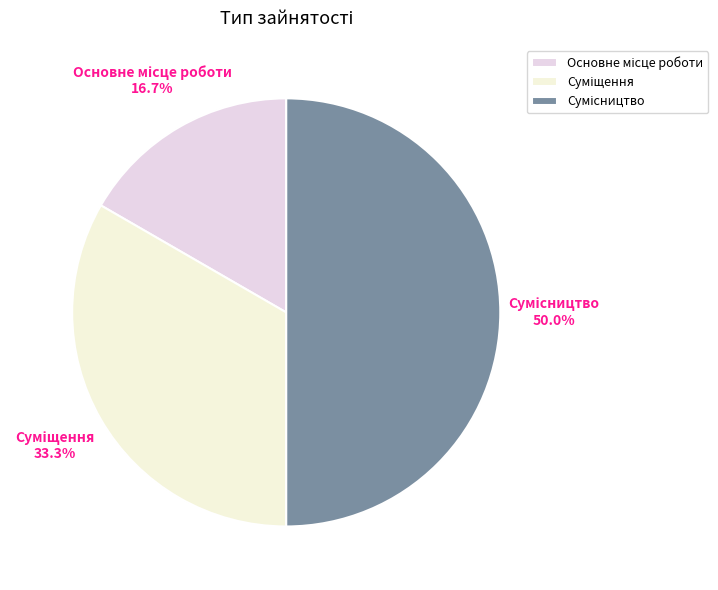

Rank the categories by value from lowest to highest.

Основне місце роботи, Суміщення, Сумісництво